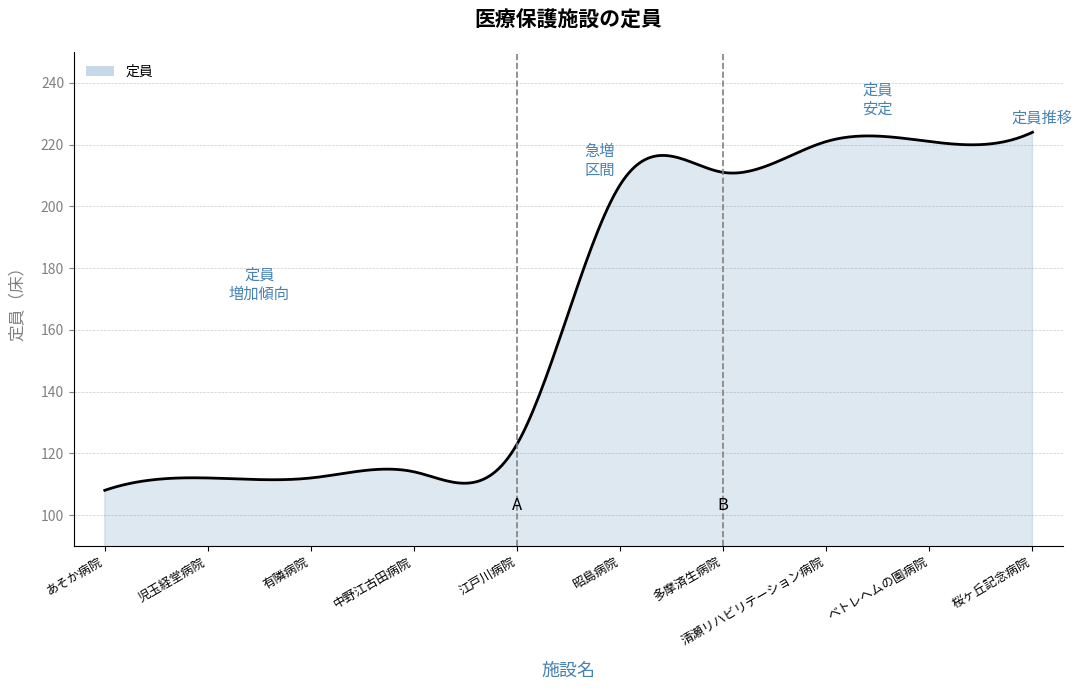

What is the difference between the maximum and minimum values?

116.0